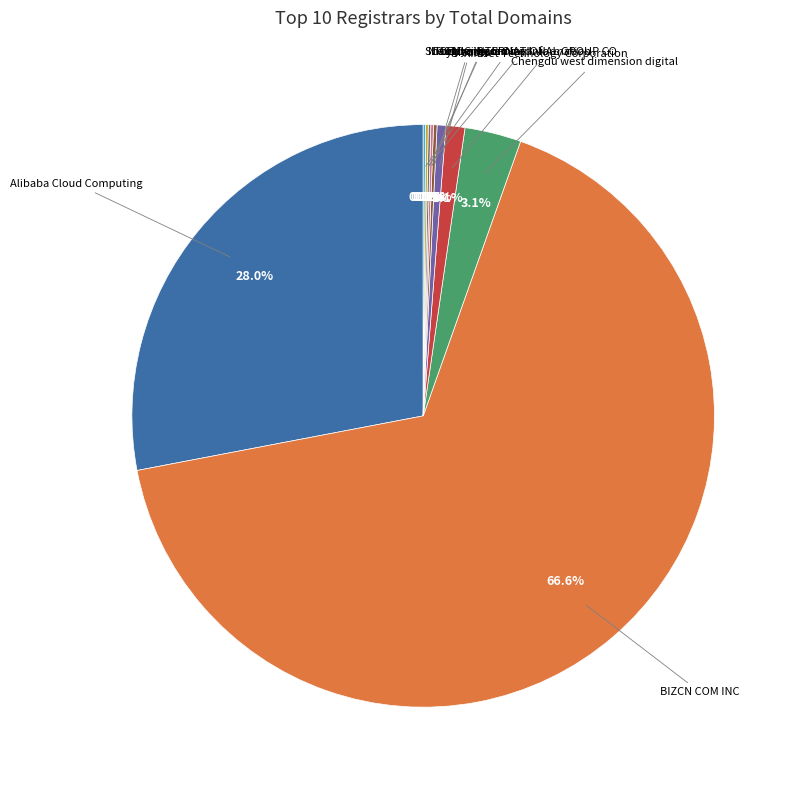

Is there a majority slice in this chart?

Yes